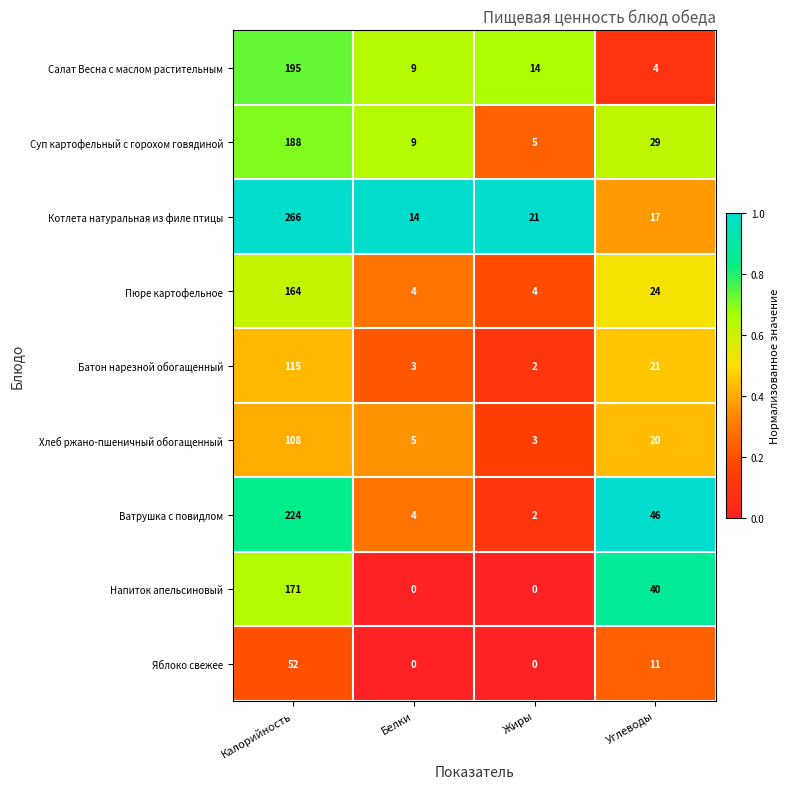

Which series has the widest spread of values?

Котлета натуральная из филе птицы